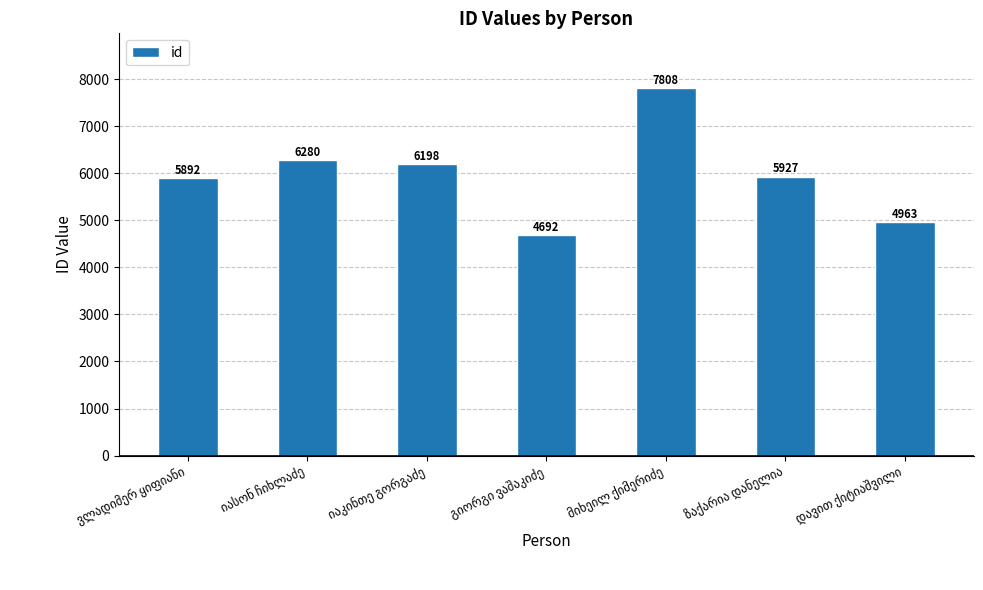

Reading left to right, what are all the values shown in this chart?

5892	6280	6198	4692	7808	5927	4963